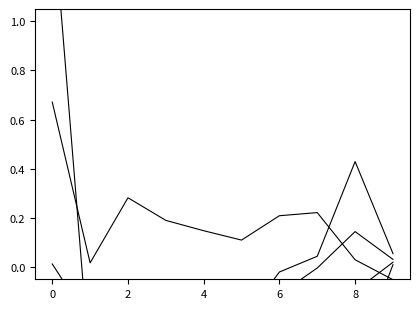

In Apr, how many points are higher than both neighbors (excluding endpoints)?

2